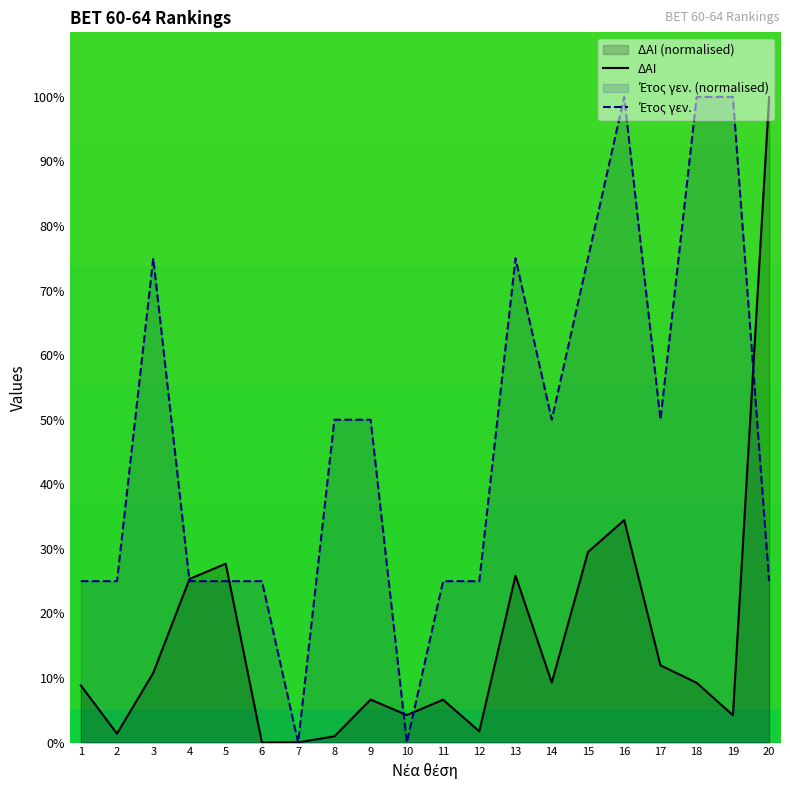

Which series ends up on top after the final intersection of Έτος γεν. and ΔΑΙ?

ΔΑΙ